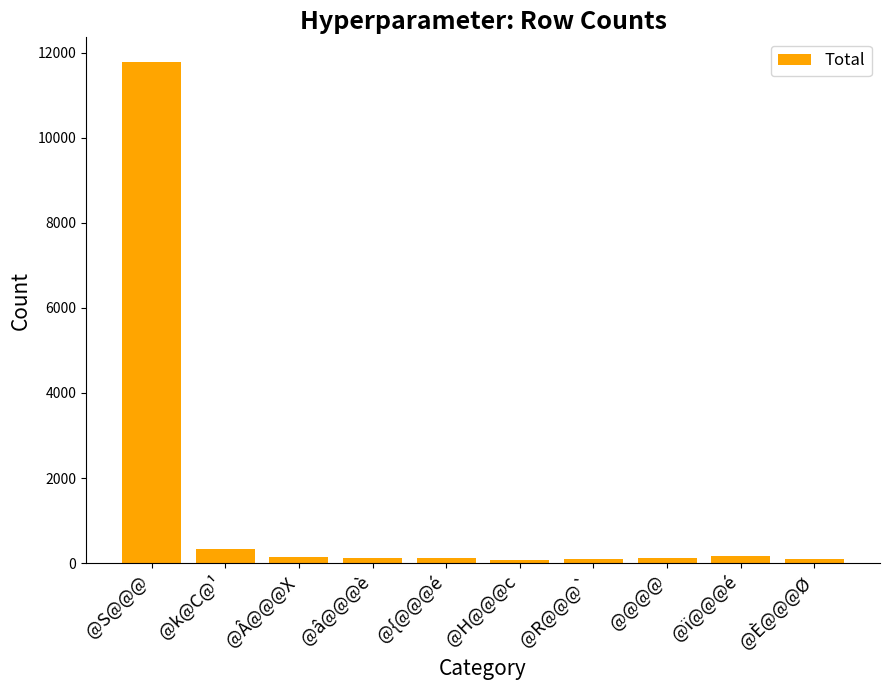

What is the difference between the values at @S@@@ and @Â@@@X?

11628